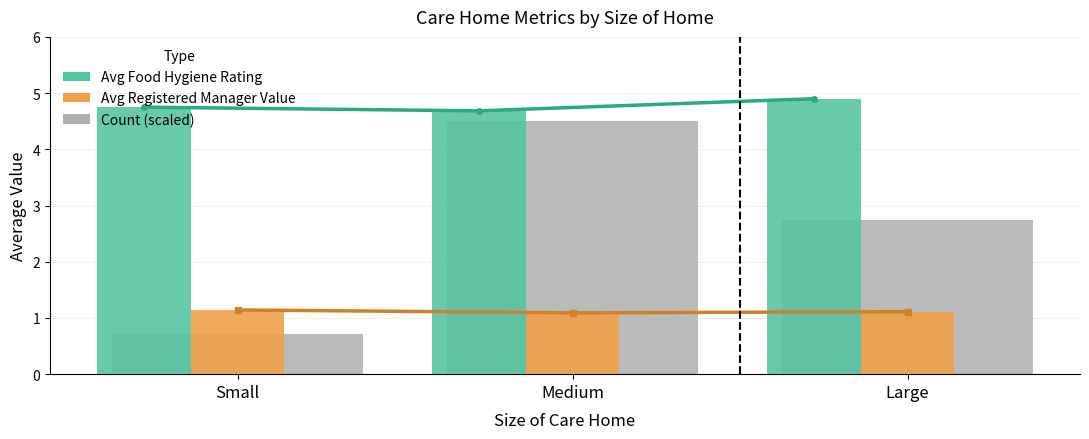

What is the value of the Avg Registered Manager Value bar at the 2nd from the left?

1.1